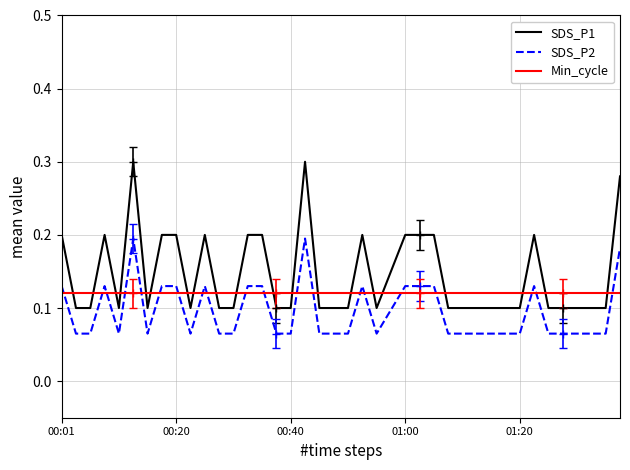

Which series has the widest spread of values?

SDS_P1